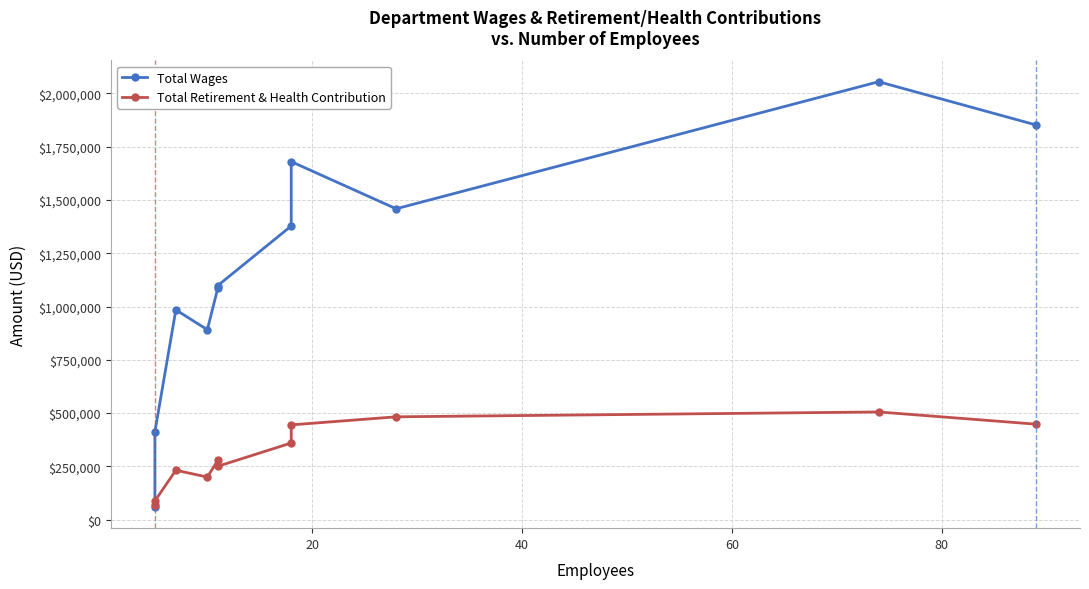

At how many categories does at least one series exceed 2001173?

1